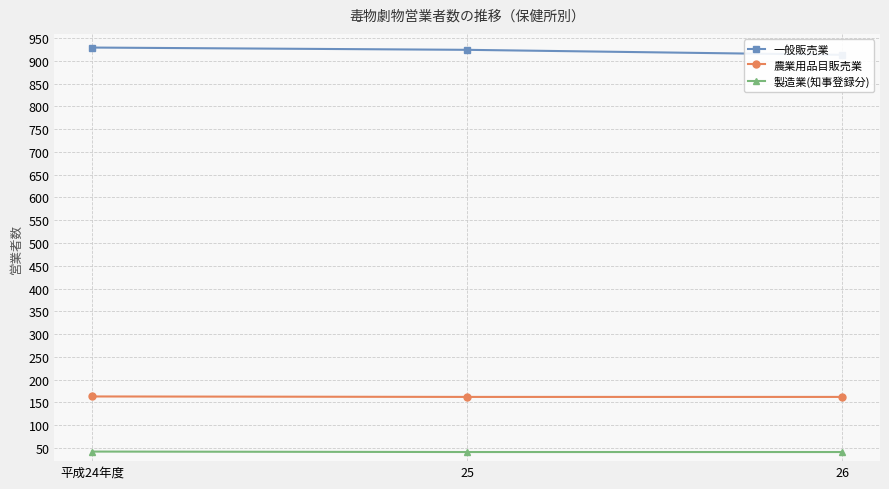

Is it true that 一般販売業 equals 924 at 25?

True